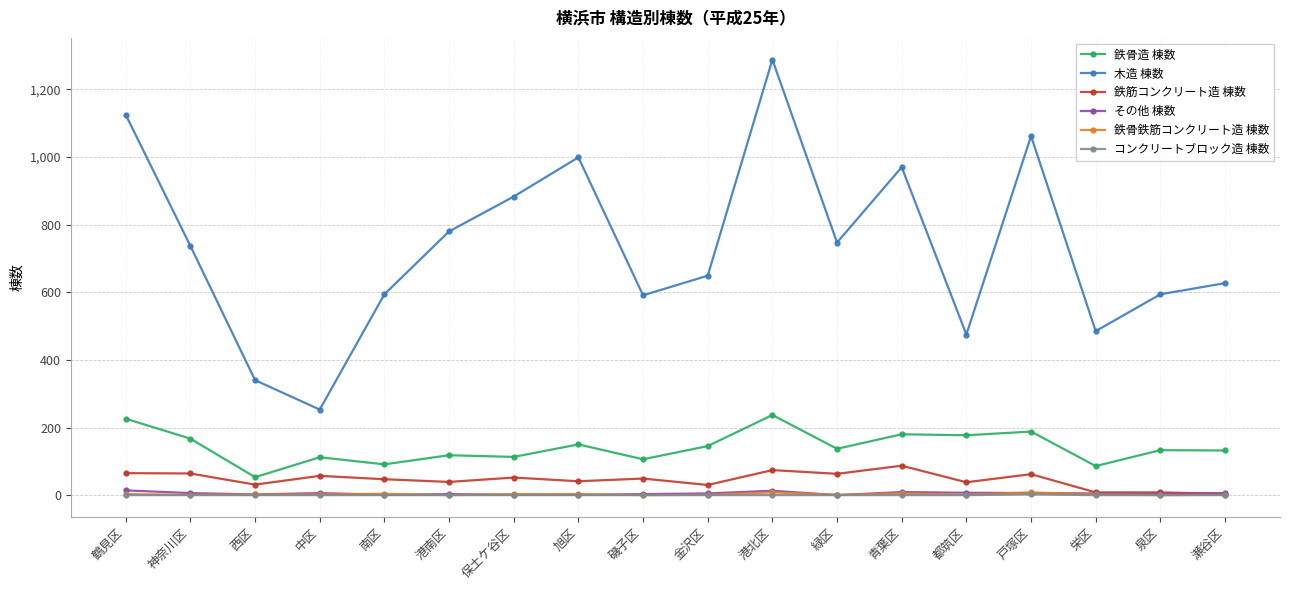

What is the maximum value shown in the chart?

1288